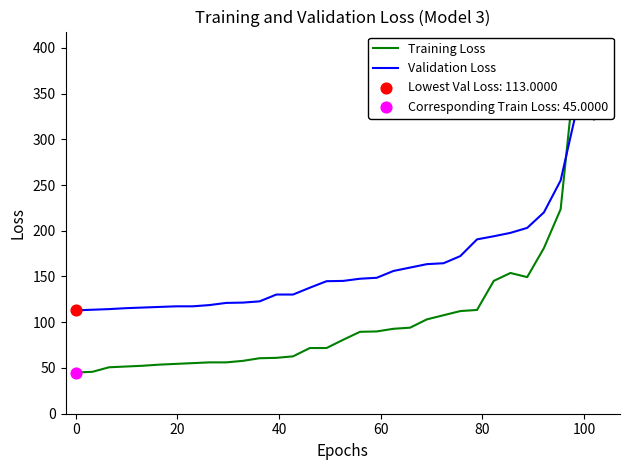

At how many categories does at least one series exceed 255?

2